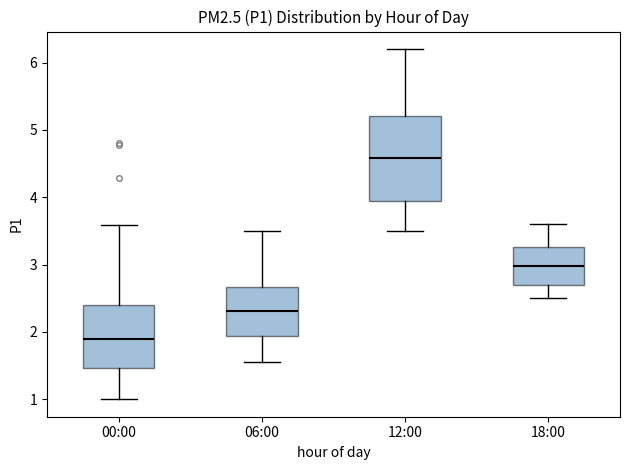

Which box's median line is the highest?

12:00